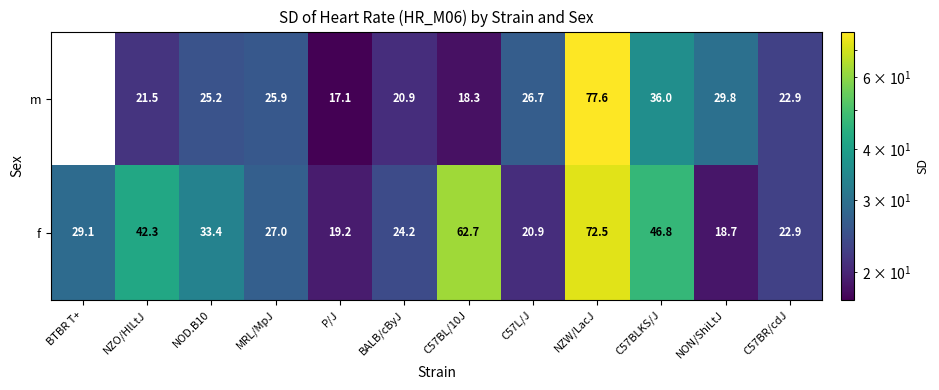

Count the number of data series in this chart.

2